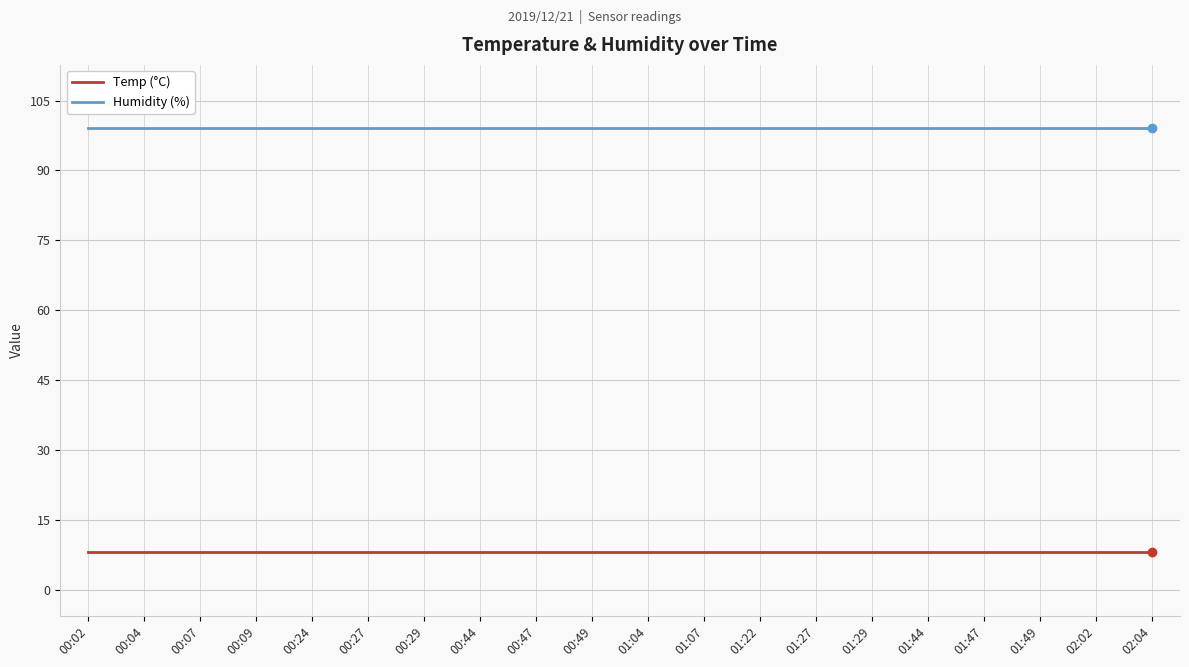

What is the greatest value displayed?

99